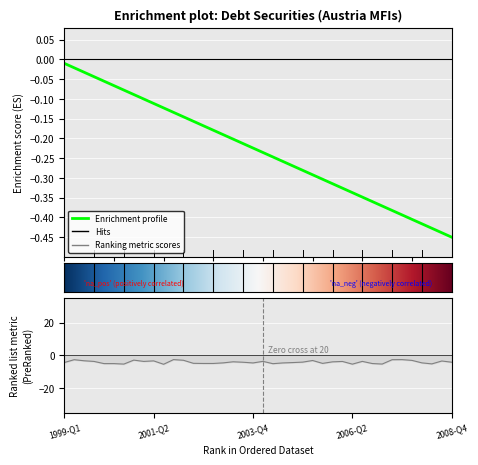

Between 2001-Q3 and 2000-Q2, which is larger?

2001-Q3